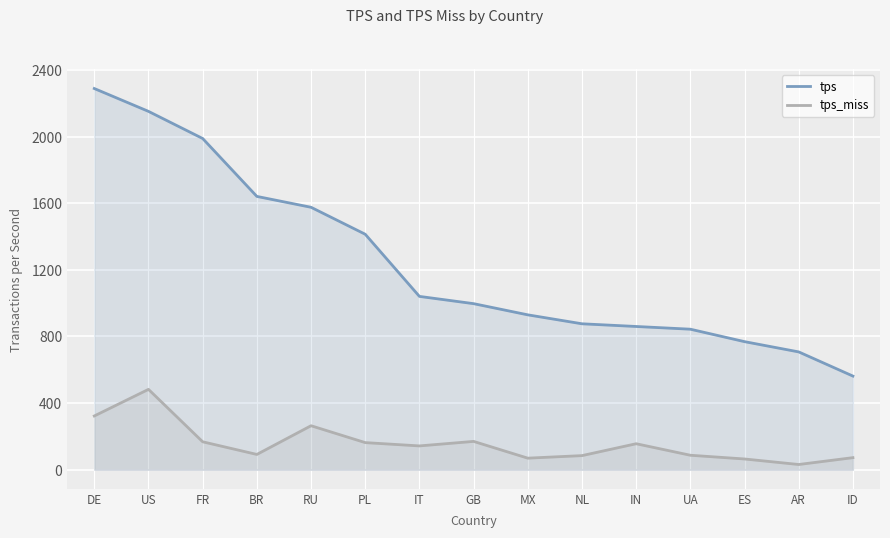

At ID, list the series in order from smallest to largest.

tps_miss, tps